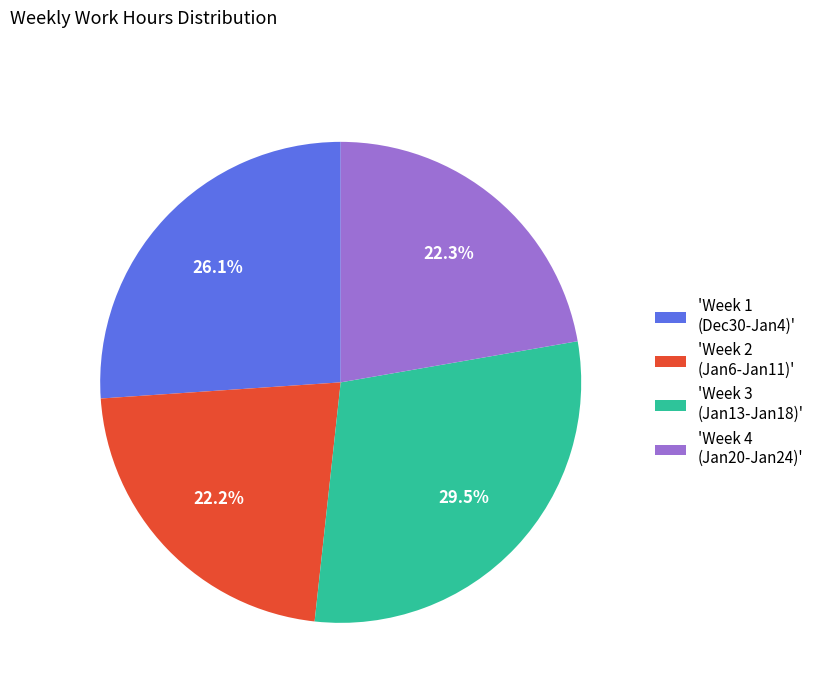

What is the largest slice in the pie chart?

'Week 3 (Jan13-Jan18)'